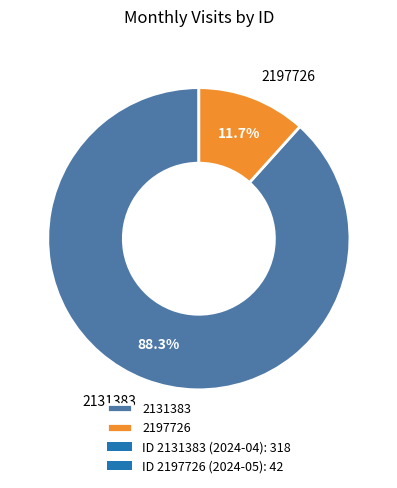

True or false: 2197726 accounts for 24% of the total.

False